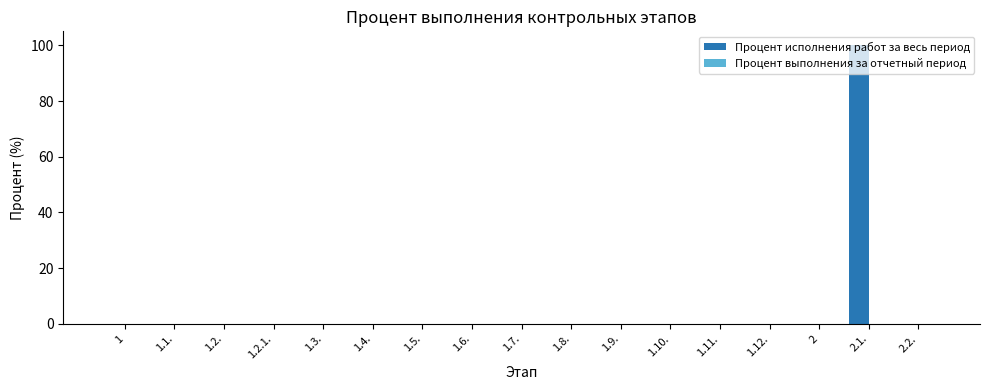

The value at 1.8. is 0. True or false?

True